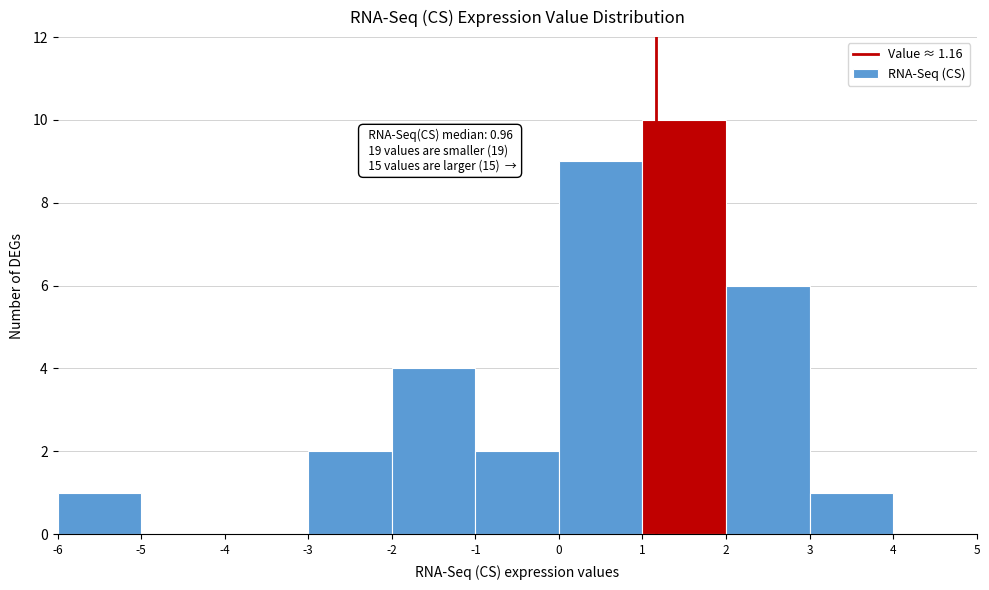

Over which range of the x-axis is the bar tallest?

1 to 2